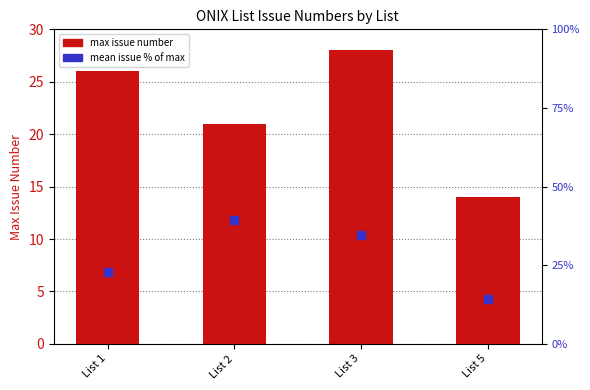

Which series reaches the minimum Y coordinate?

max issue number